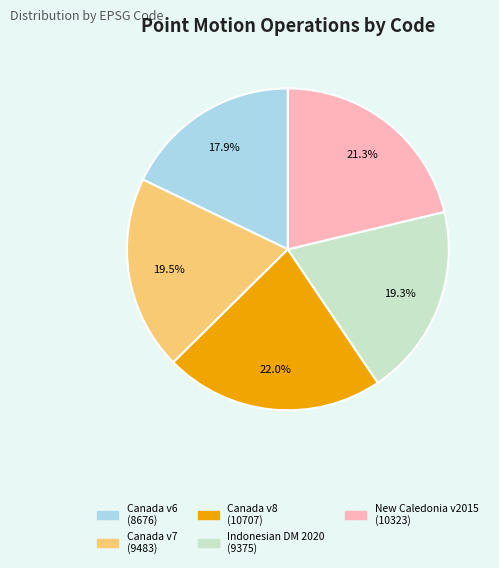

Which has a higher value, New Caledonia v2015 (10323) or Canada v8 (10707)?

Canada v8 (10707)